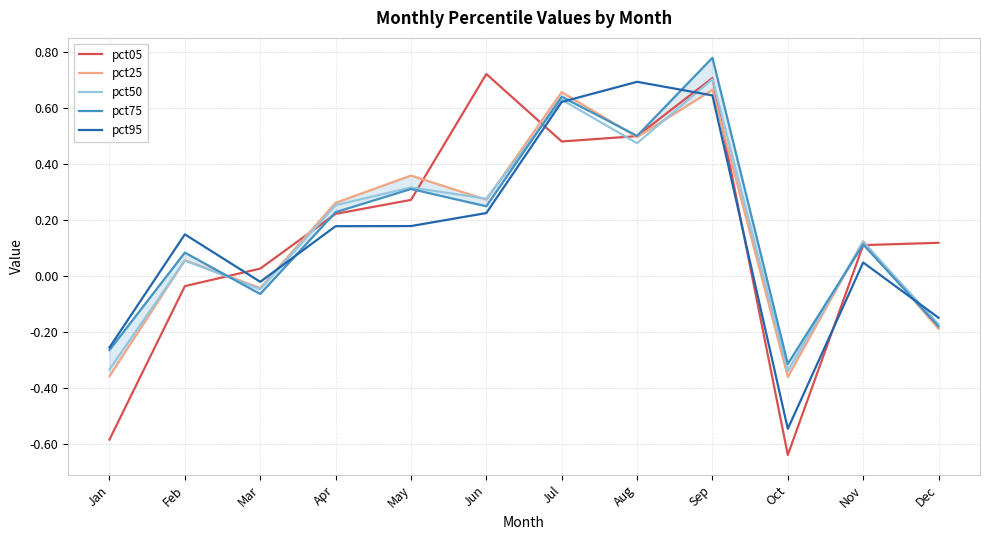

What is the average value of the pct05 series?

0.2